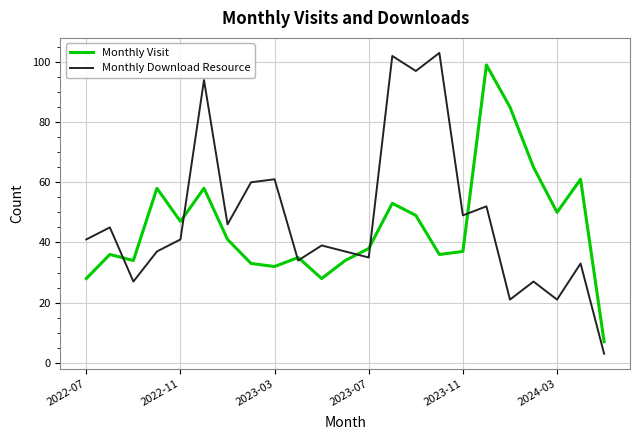

What is the minimum value for Monthly Visit?

7